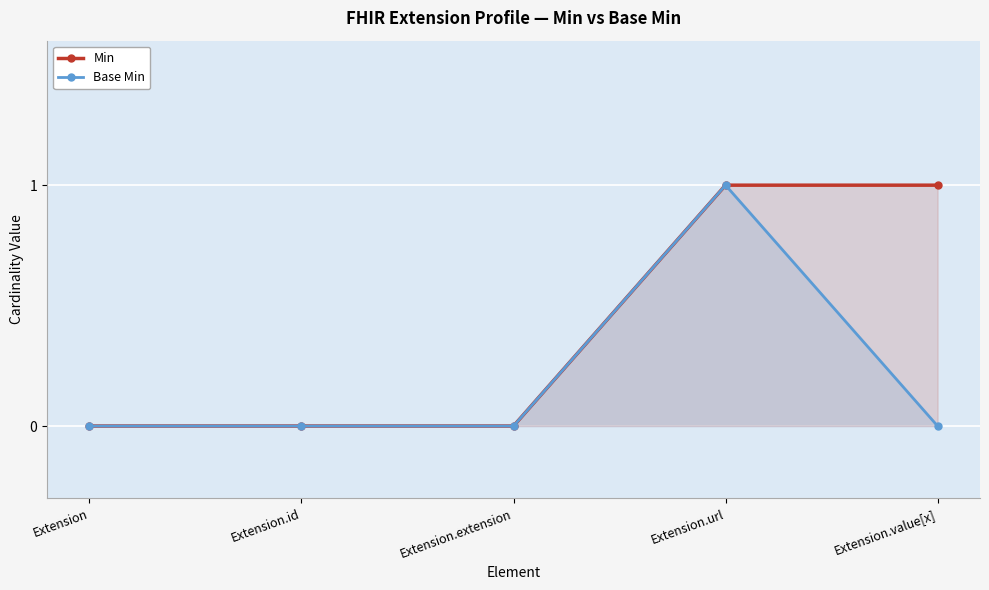

Reading left to right, extract all data points from this chart.

Min: 0	0	0	1	1
Base Min: 0	0	0	1	0